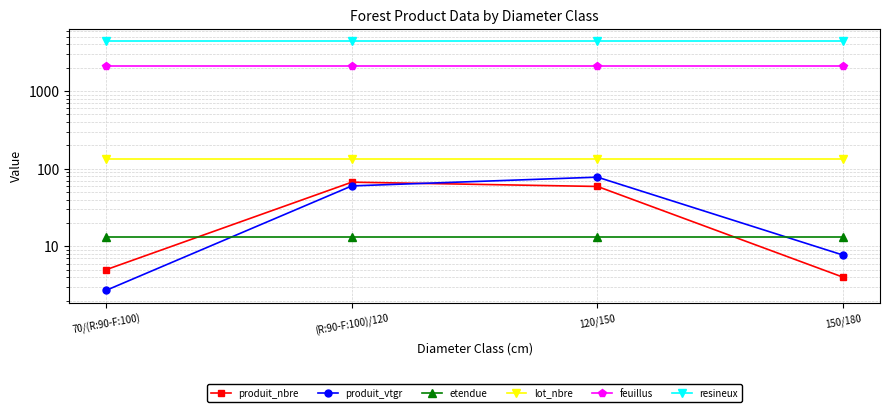

True or false: feuillus and lot_nbre intersect in this chart.

False